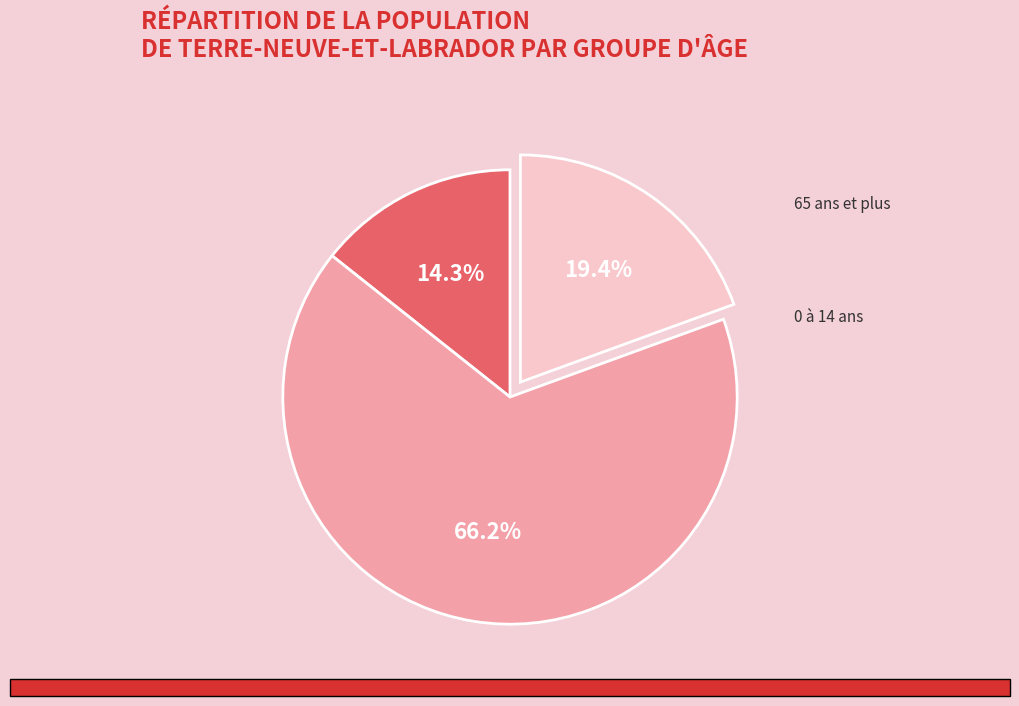

Rank the categories by value from highest to lowest.

15 à 64 ans, 65 ans et plus, 0 à 14 ans